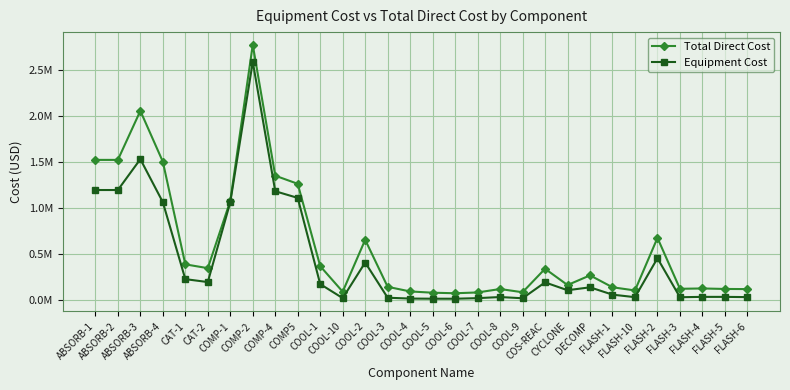

Between COOL-5 and FLASH-5, which series saw the biggest shift?

Total Direct Cost